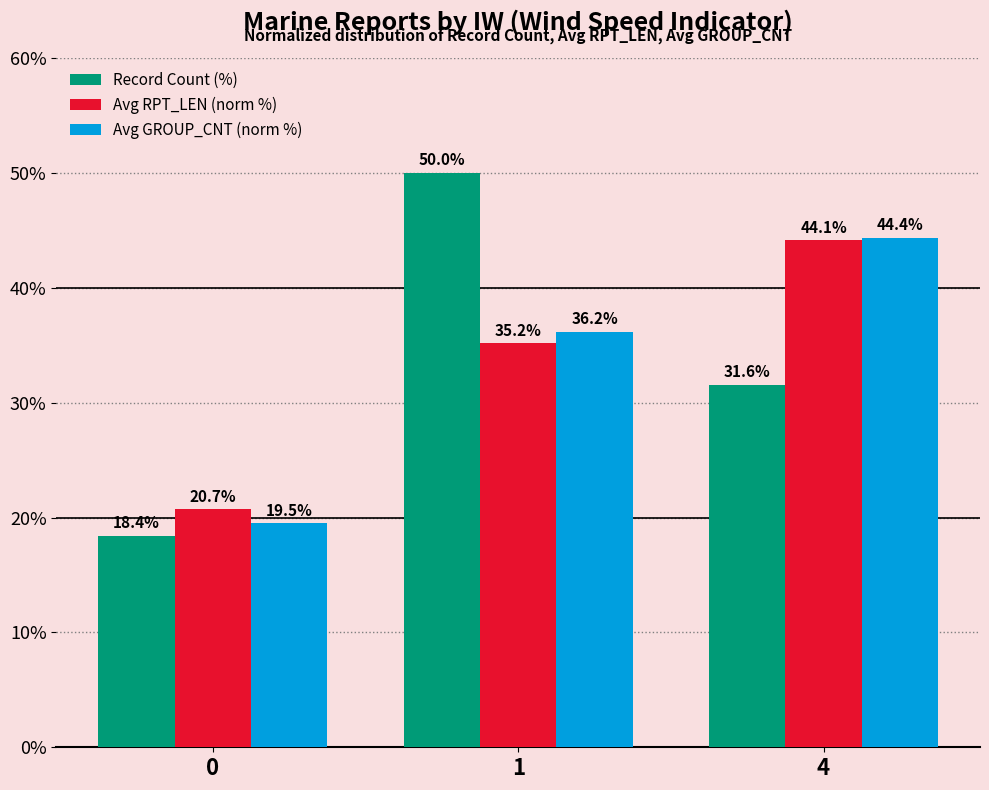

At which label does Avg RPT_LEN (norm %) first exceed 35?

1